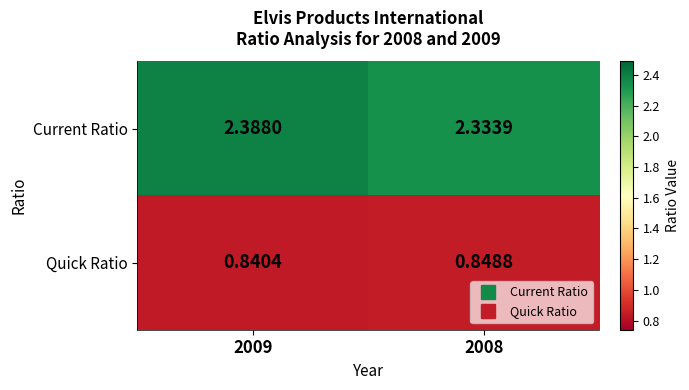

What is the spread (max minus min) of values at 2009?

1.5